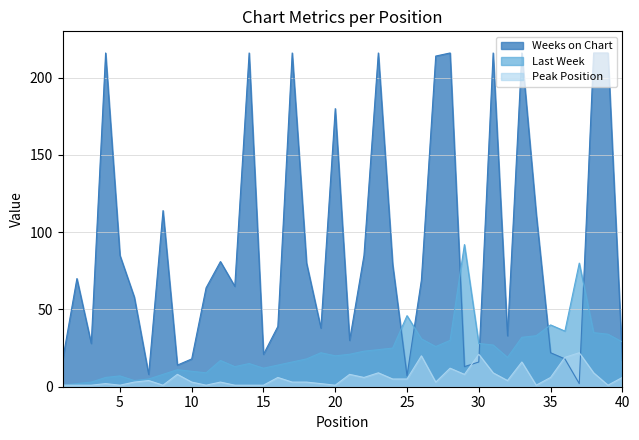

What is the value of the Peak Position point at the 31st from the left?

9